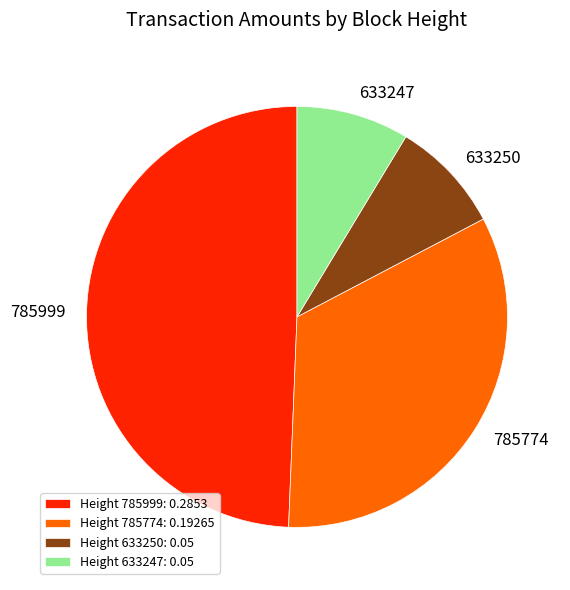

Does Height 785774: 0.19265 account for over 50% of the chart?

No